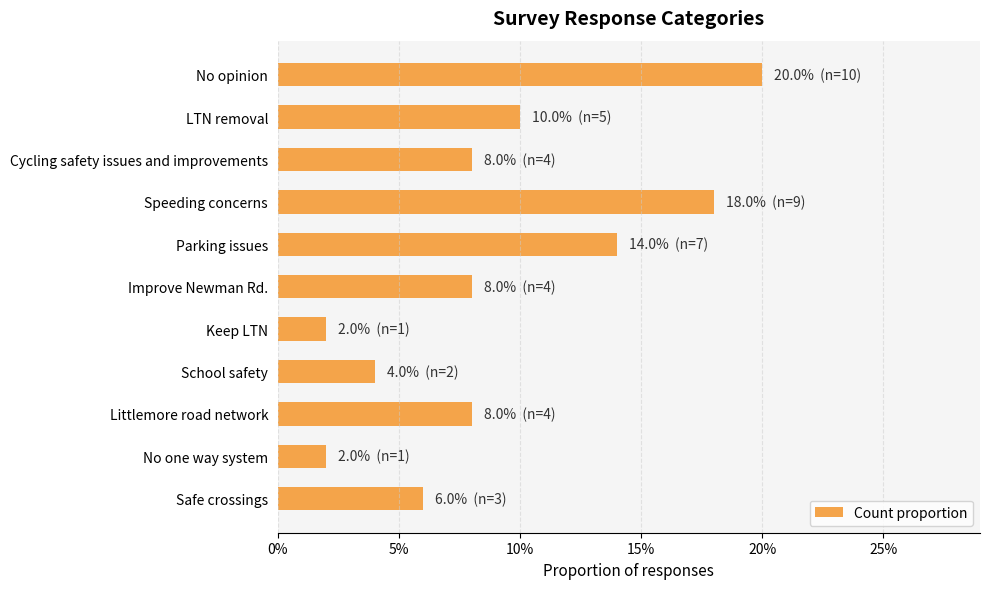

How many bars are there in total?

11